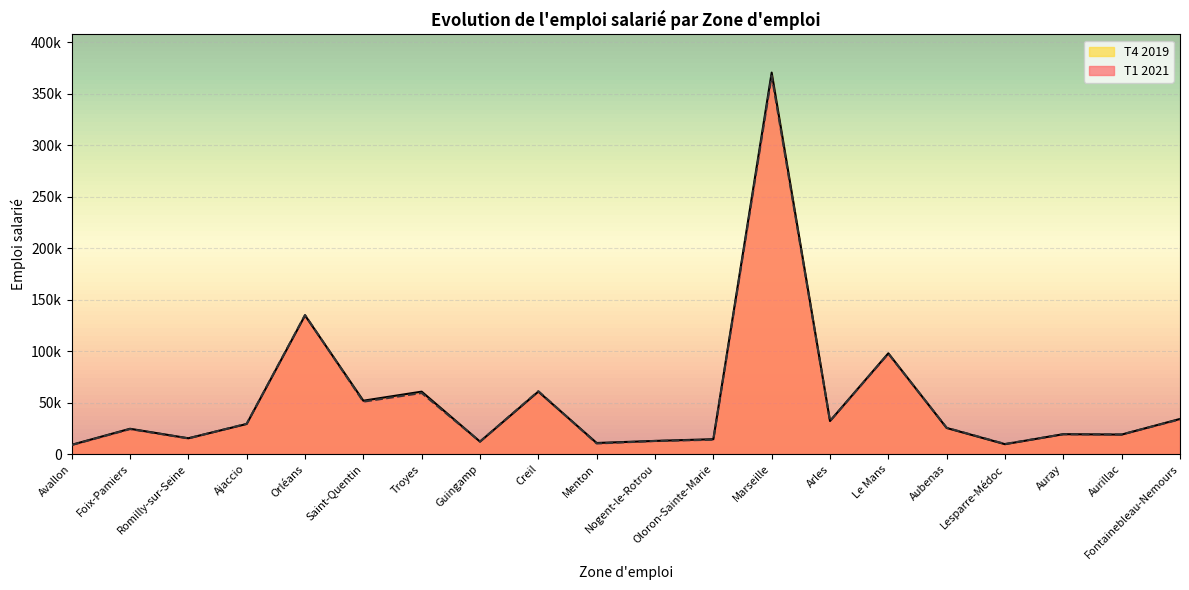

Rank the series by their maximum value, from highest to lowest.

T4 2019, T1 2021